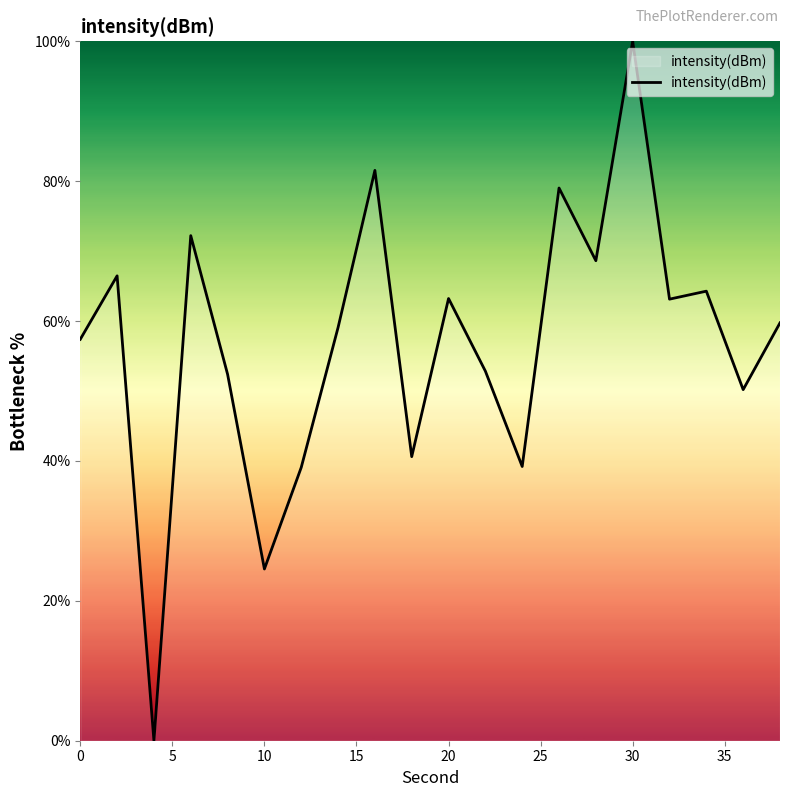

What is the maximum value shown in the chart?

100.0